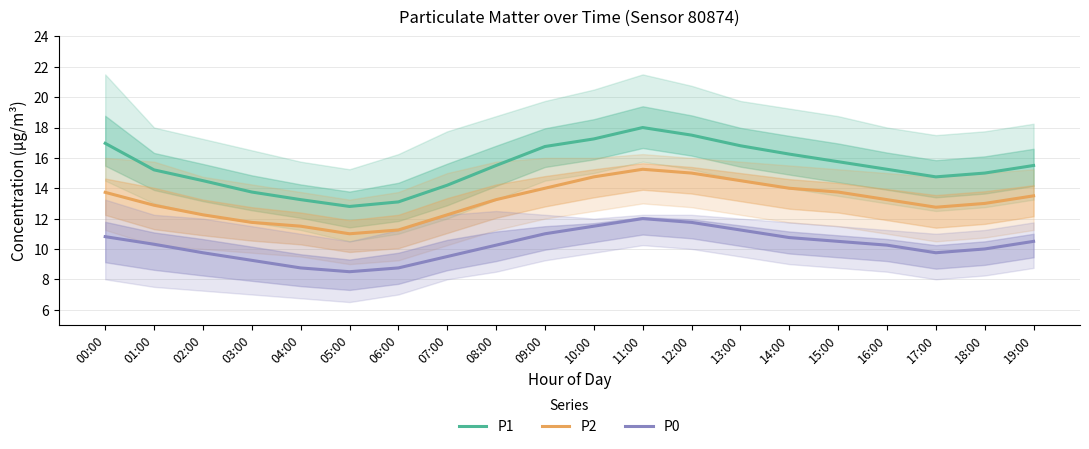

How many data points in P0 are less than 10?

7